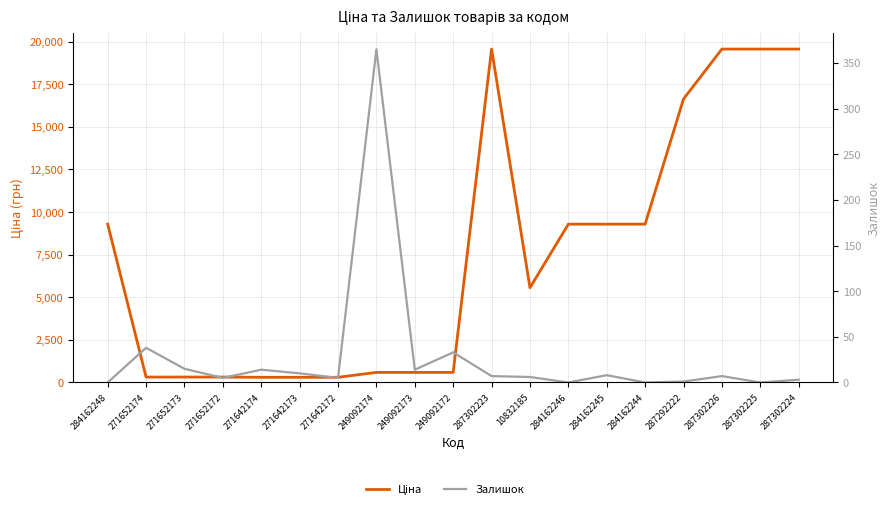

True or false: Ціна has a value of 209.1 at 271642174.

False